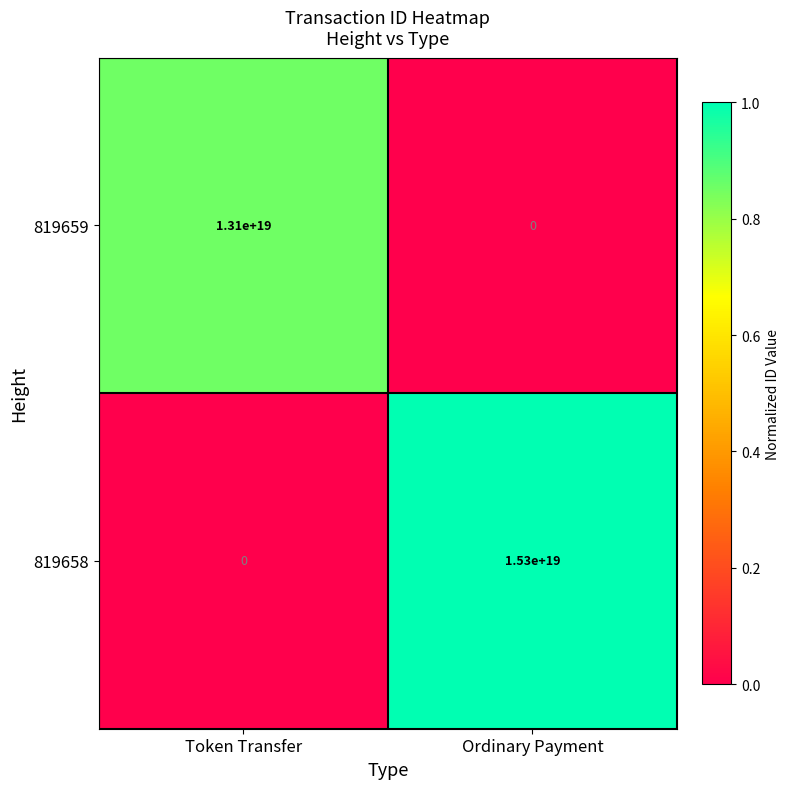

Which label corresponds to the largest value in the chart?

Ordinary Payment